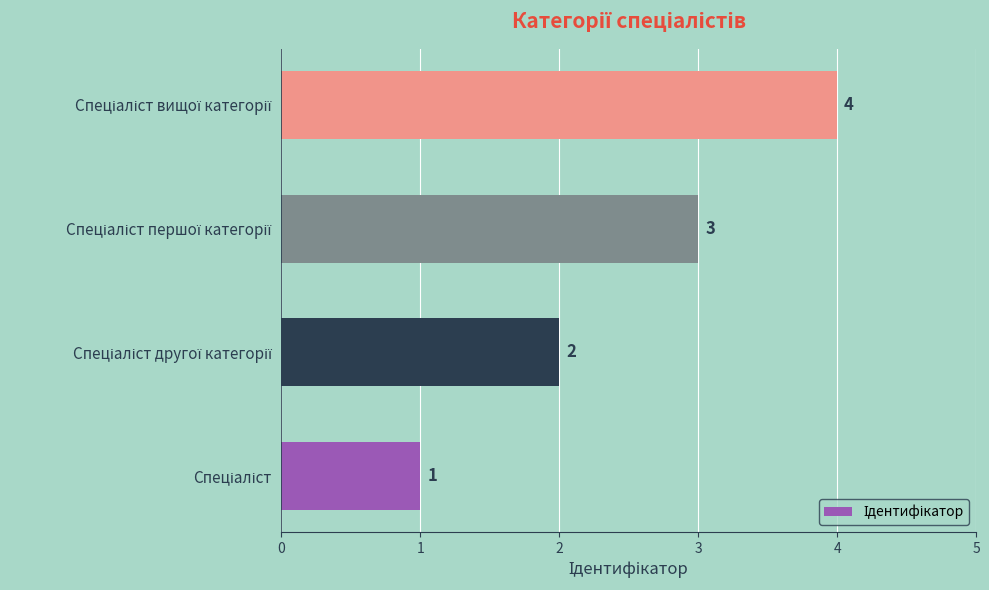

What is the difference between the maximum and minimum values?

3